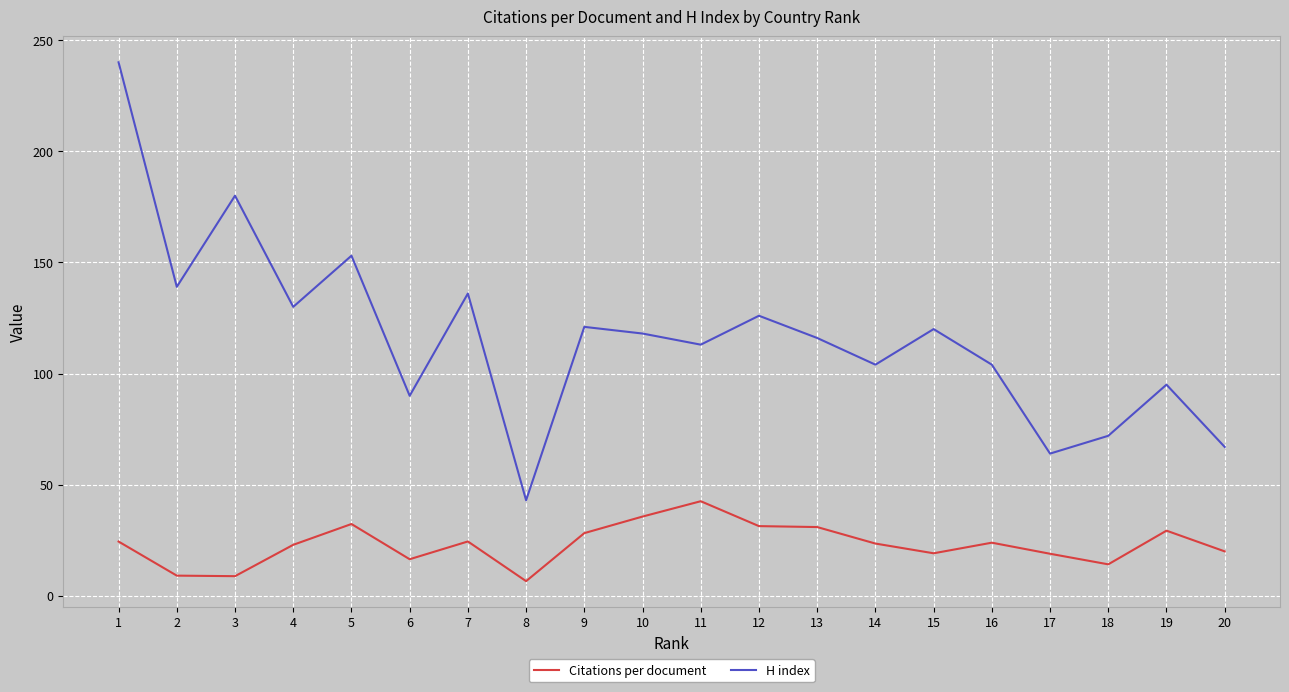

How many interior local peaks does the H index series have?

7